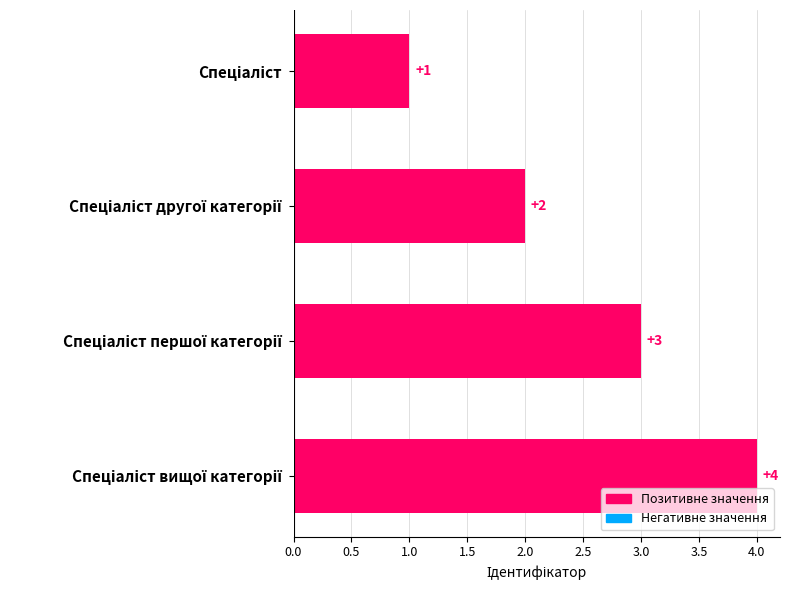

What is the value of the 3rd bar from the top?

3